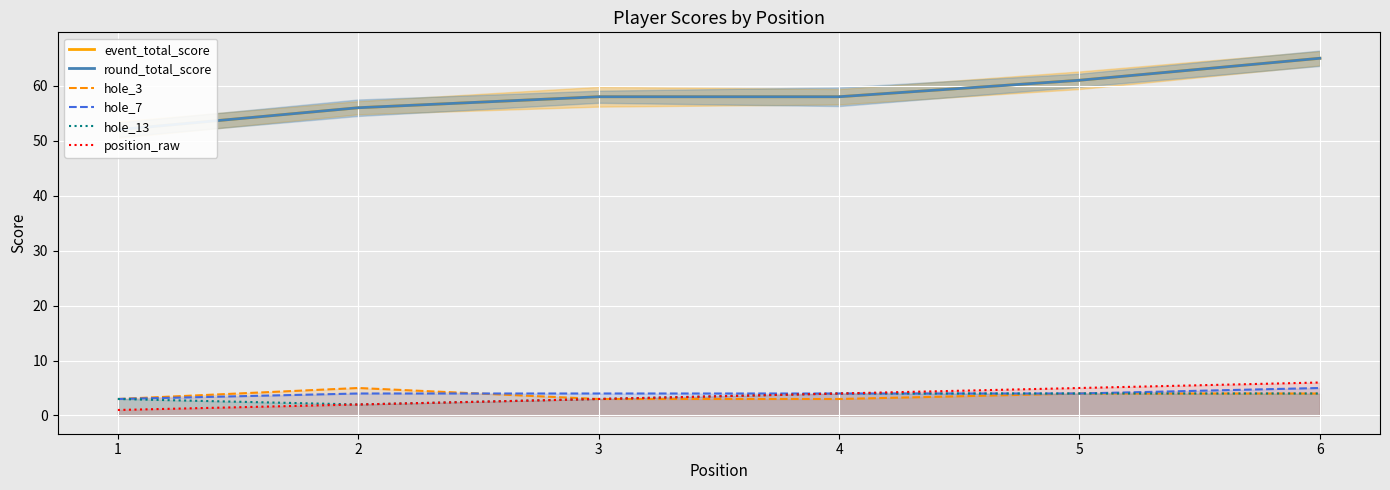

What is the greatest value displayed?

65